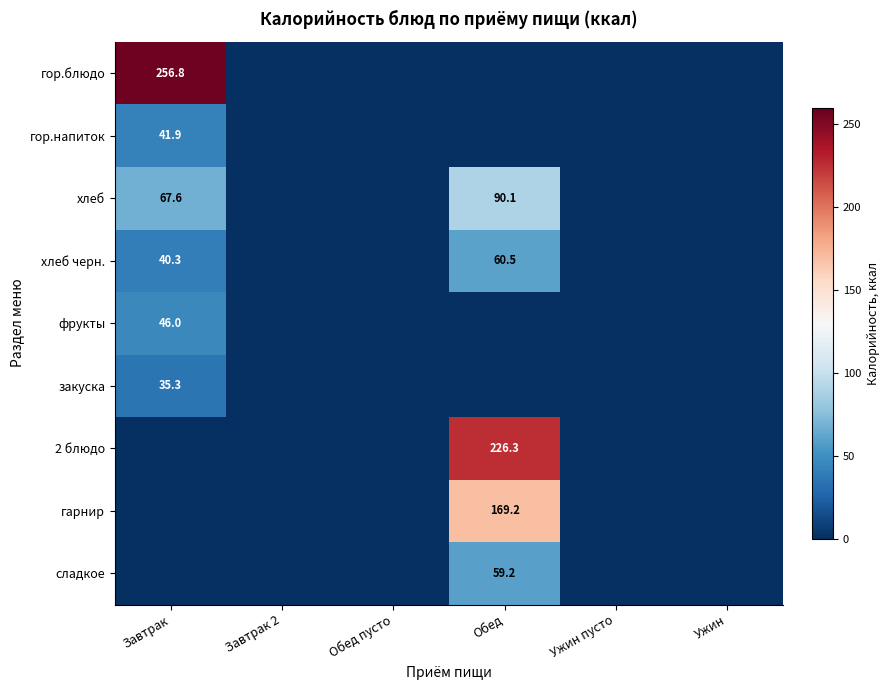

The гор.блюдо series shows 256.8 at Завтрак. True or false?

True